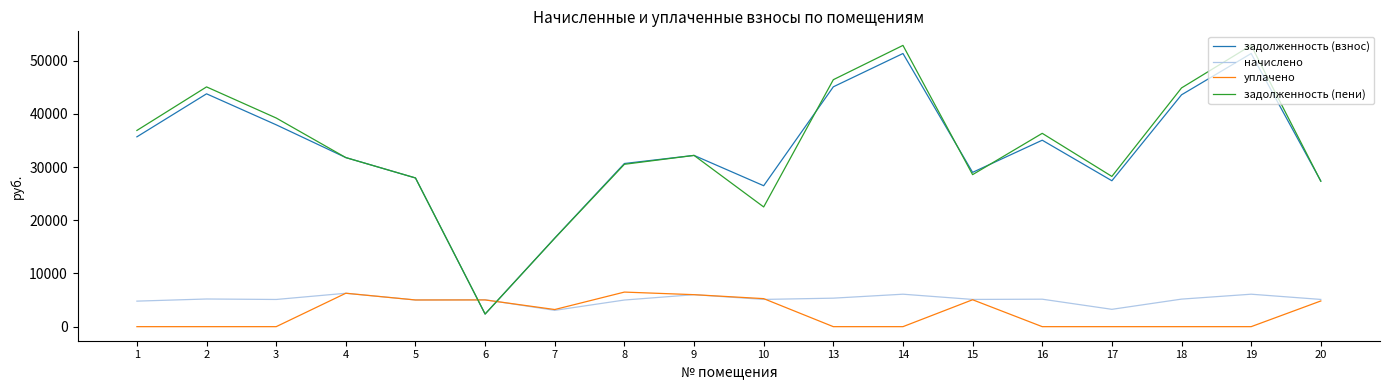

What is the total value across all series at 17?

58924.9